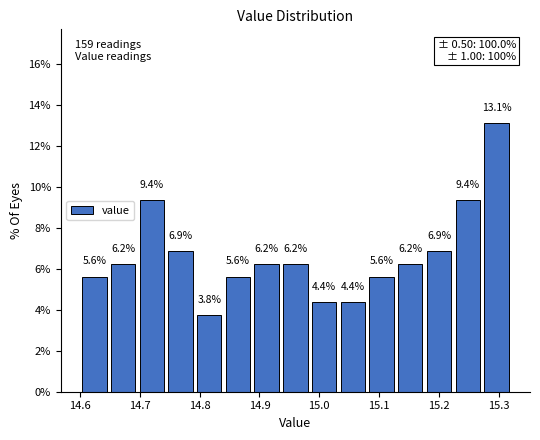

Reading left to right, list every bar in this chart as the range it spans on the x-axis followed by its height. The bar edges are not printed on the chart, so give them approximately, as read against the axis.

14.600 to 14.648: 5.6
14.648 to 14.696: 6.2
14.696 to 14.744: 9.4
14.744 to 14.792: 6.9
14.792 to 14.840: 3.8
14.840 to 14.888: 5.6
14.888 to 14.936: 6.2
14.936 to 14.984: 6.2
14.984 to 15.032: 4.4
15.032 to 15.080: 4.4
15.080 to 15.128: 5.6
15.128 to 15.176: 6.2
15.176 to 15.224: 6.9
15.224 to 15.272: 9.4
15.272 to 15.320: 13.1